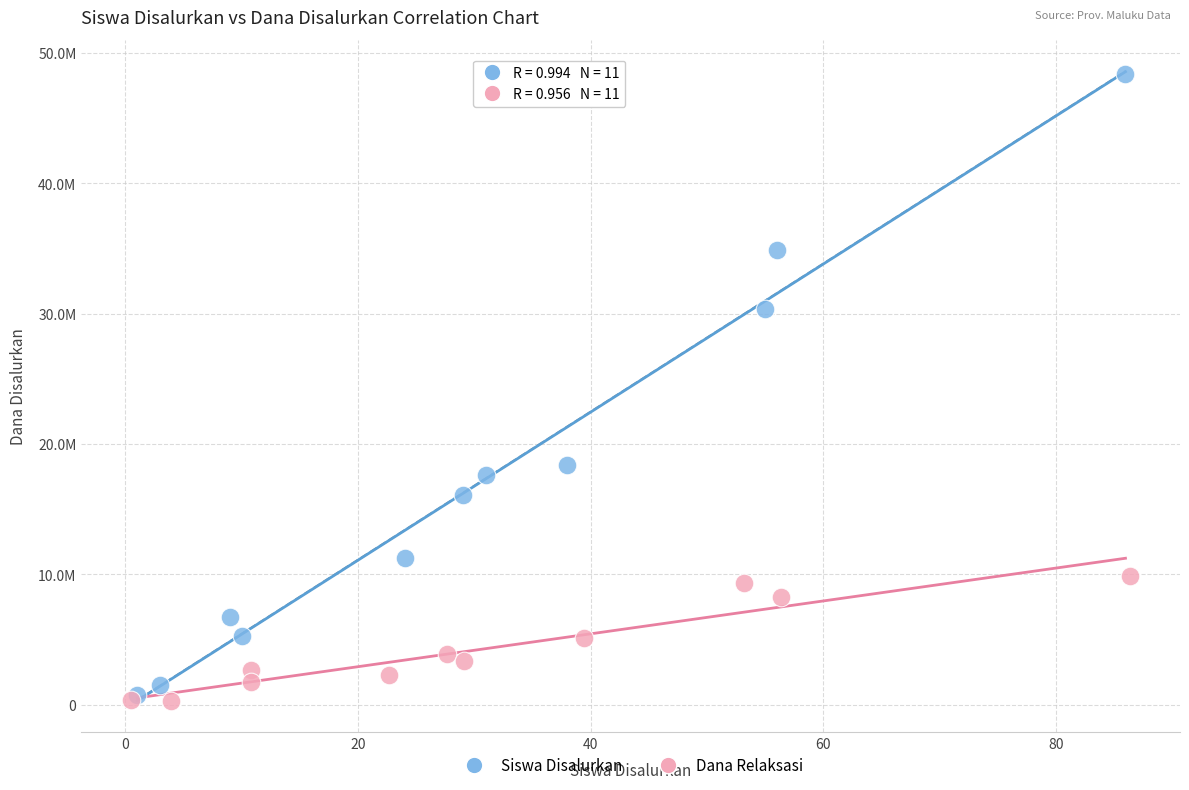

What are all the series names shown in the legend?

Siswa Disalurkan, Dana Relaksasi